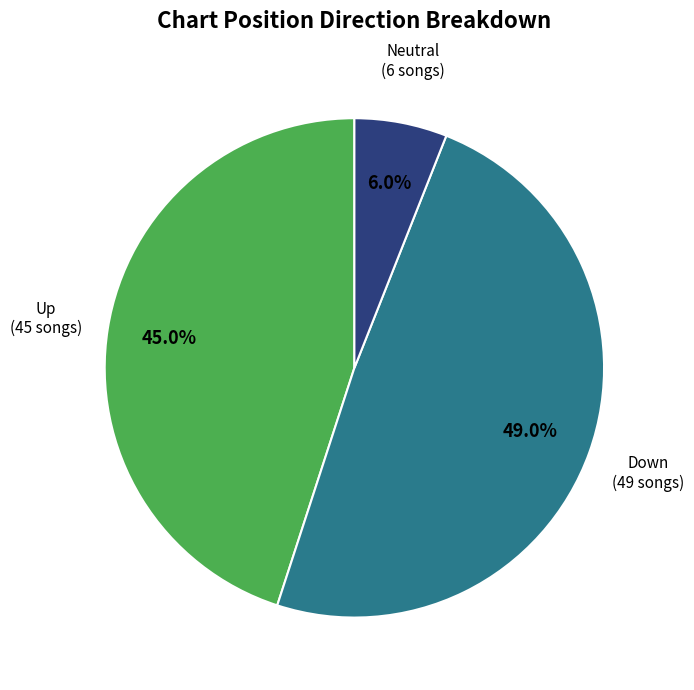

Is there any slice that represents more than half of the pie?

No